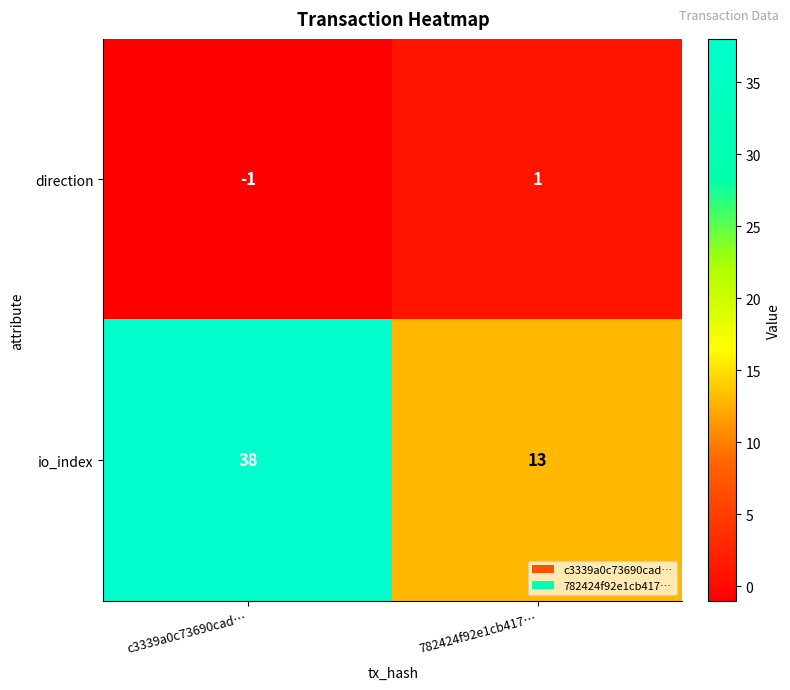

Reading left to right, what are all the values shown in this chart?

direction: -1	1
io_index: 38	13